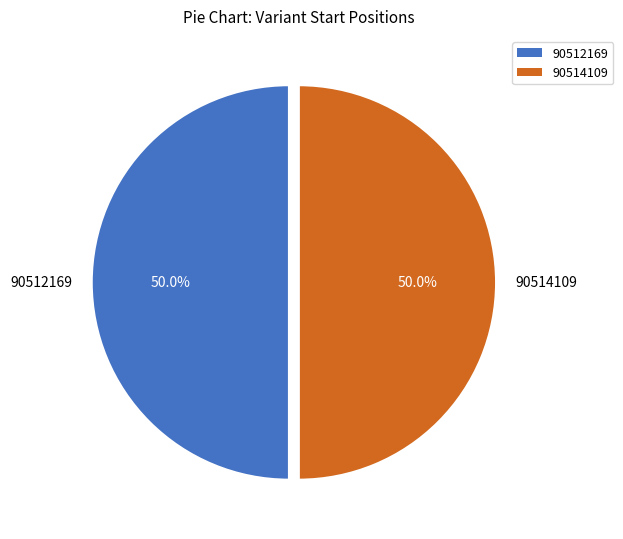

What percentage is NOT represented by 90514109?

50.0%